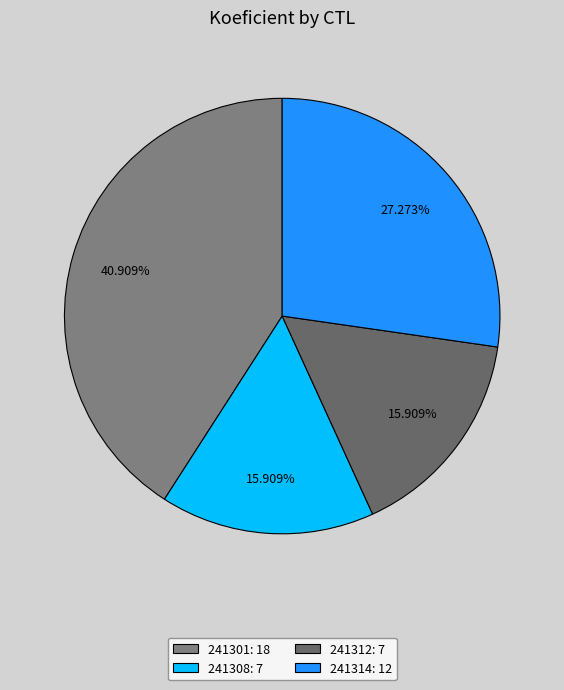

The 241312 slice represents 24% of the pie. True or false?

False